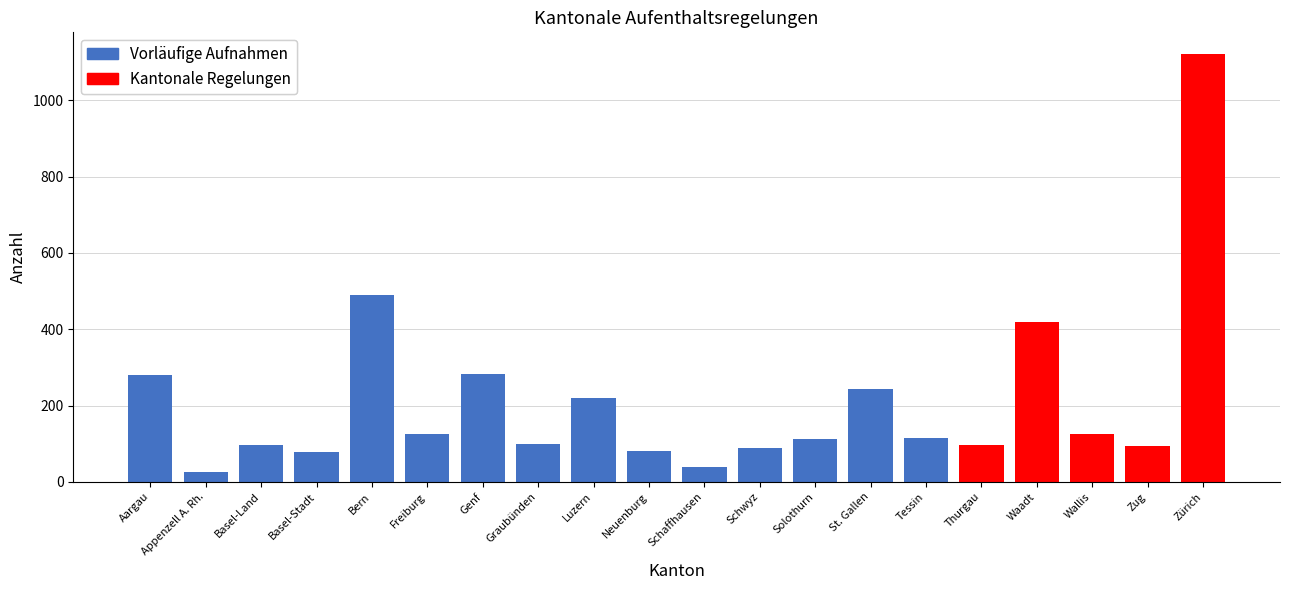

Is it true that Vorläufige Aufnahmen equals 138 at Basel-Land?

False